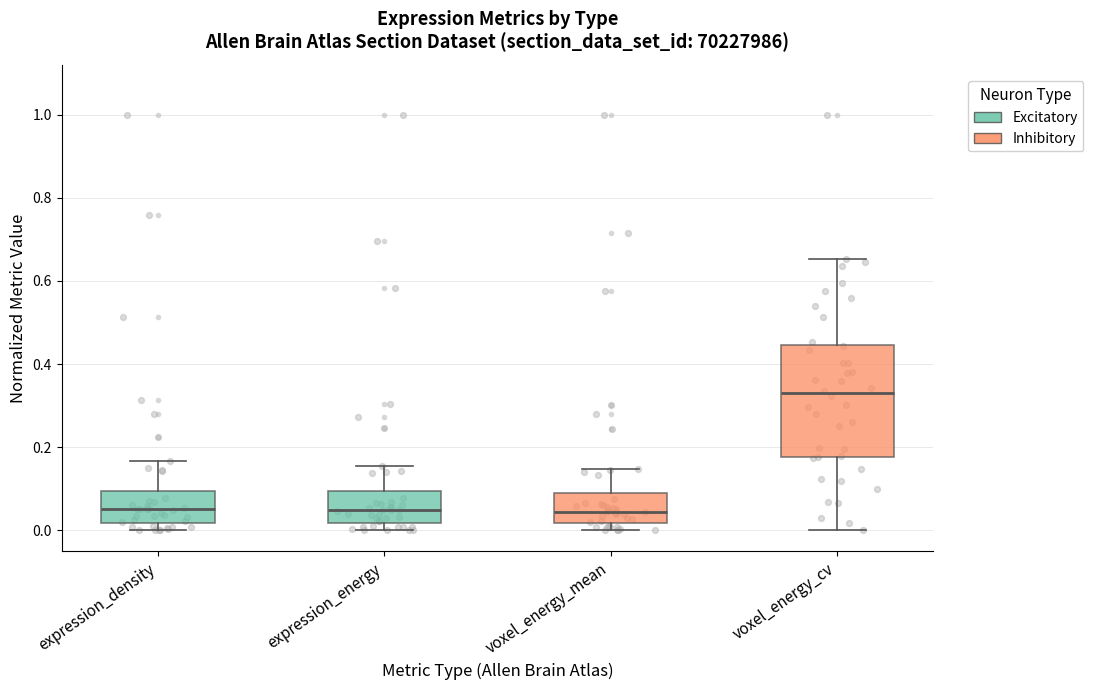

Which box's median line is the highest?

voxel_energy_cv